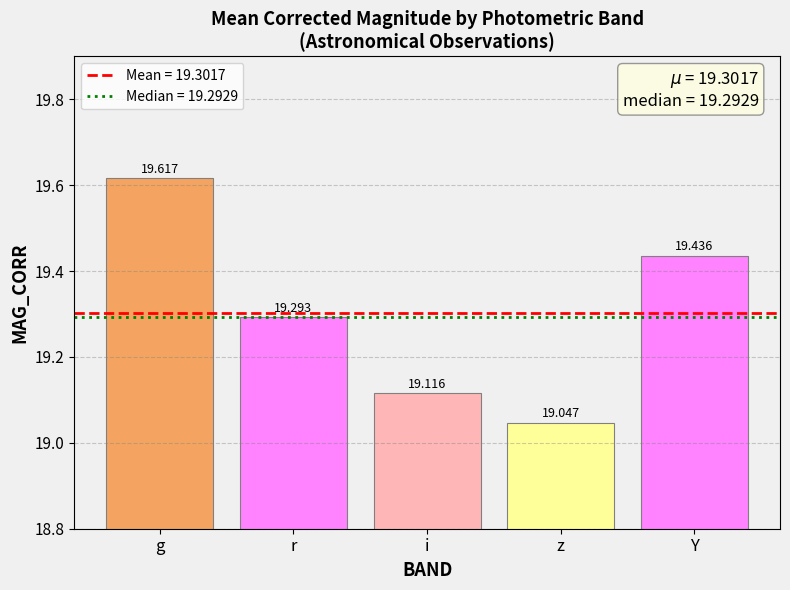

Are the bars grouped side by side (vs. stacked)?

No